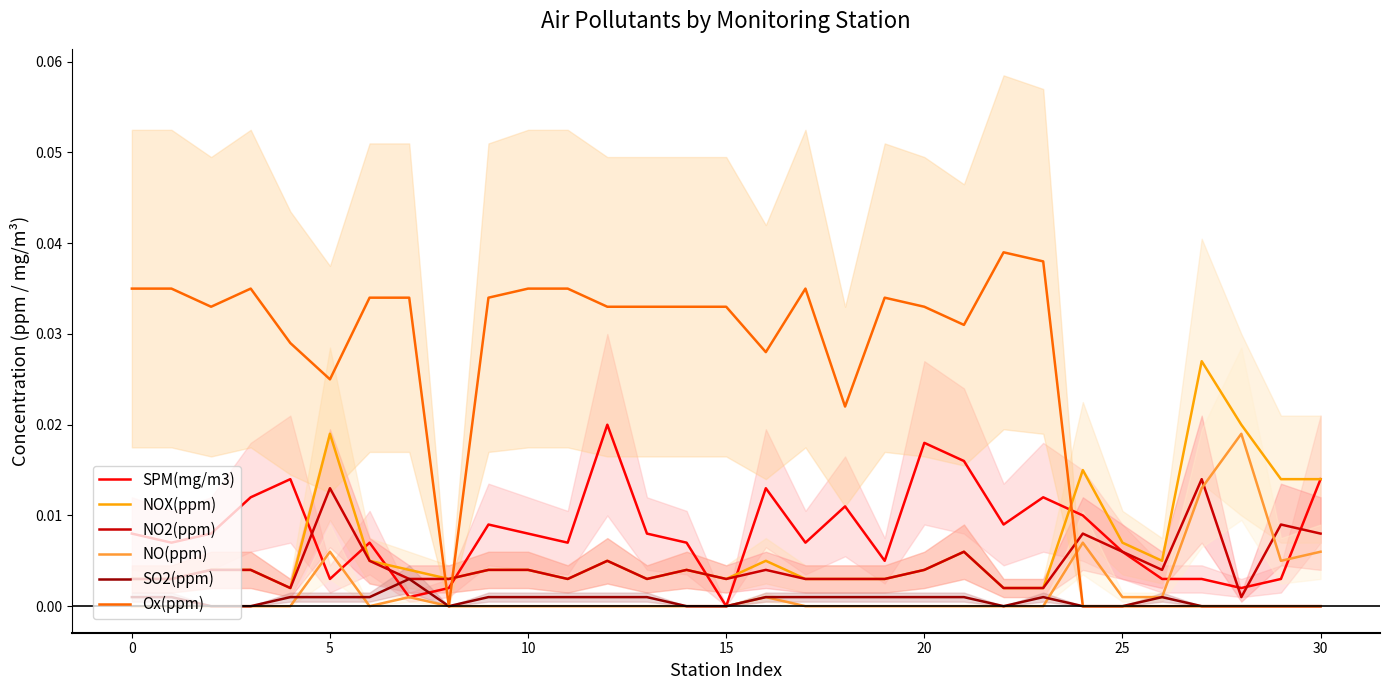

How many intersections are there between NO2(ppm) and SPM(mg/m3)?

9